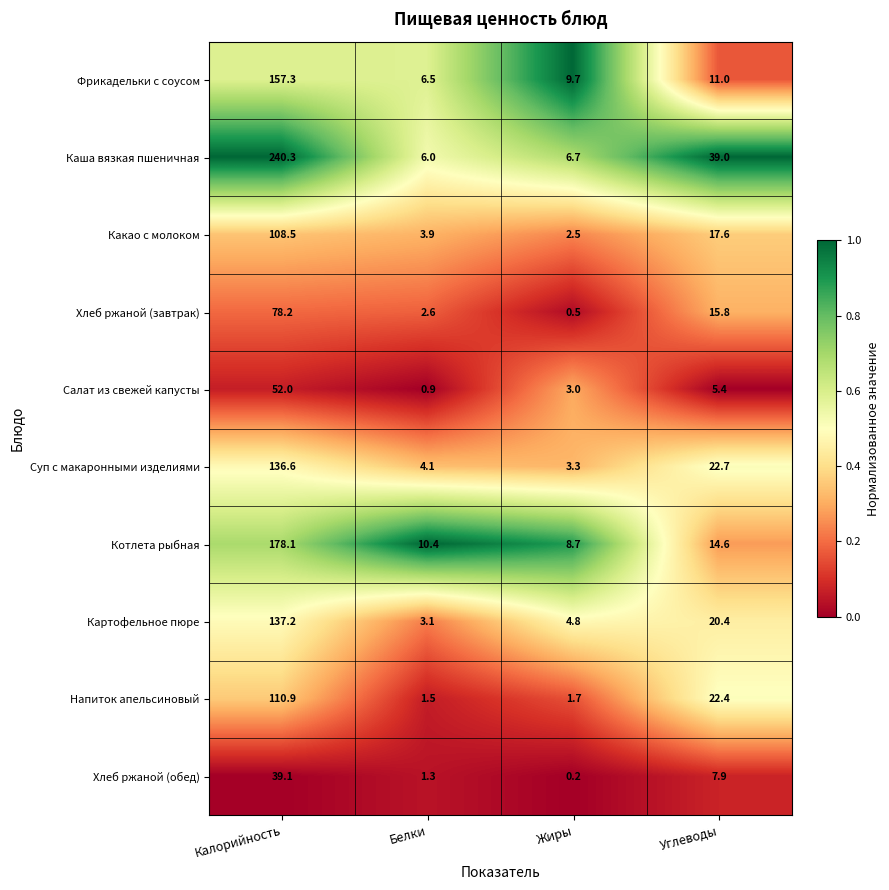

What is the difference between the second highest and minimum values in the Хлеб ржаной (обед) series?

7.7